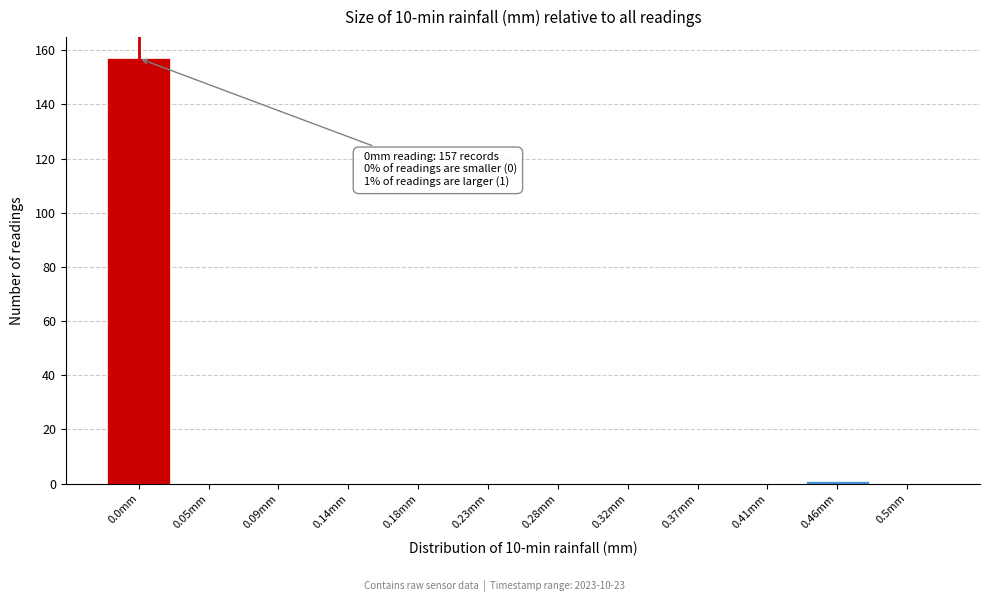

Reading left to right, transcribe all the data shown in this chart.

0.0mm=157	0.05mm=0	0.09mm=0	0.14mm=0	0.18mm=0	0.23mm=0	0.28mm=0	0.32mm=0	0.37mm=0	0.41mm=0	0.46mm=1	0.5mm=0